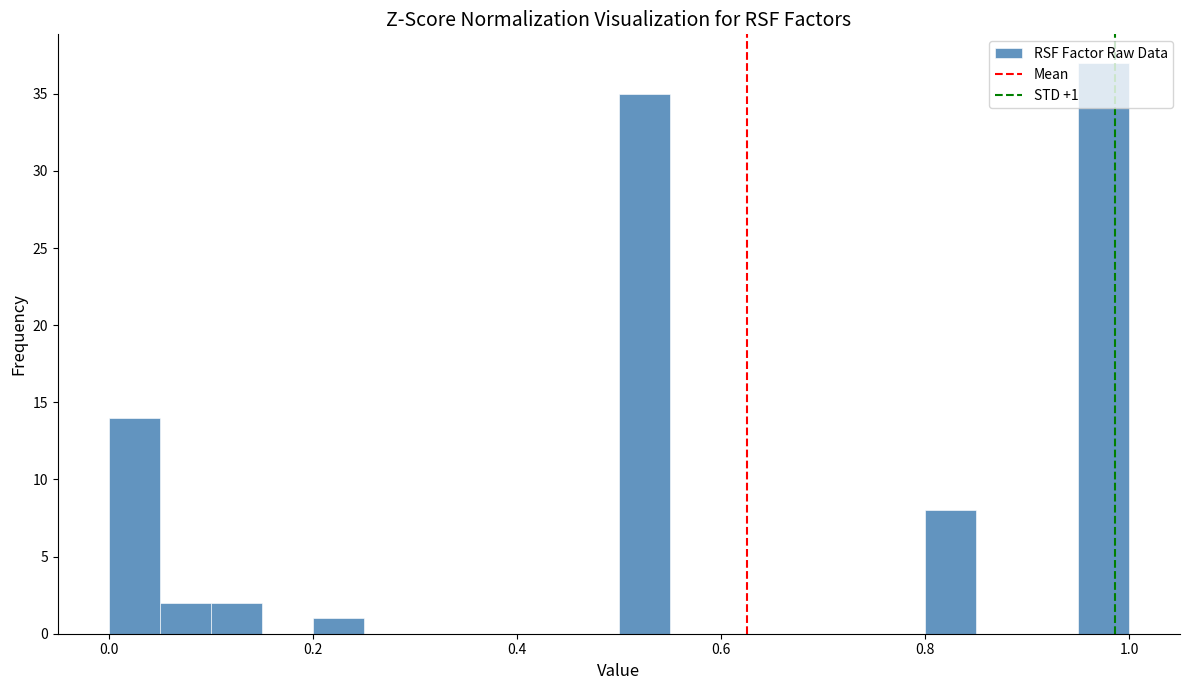

Read against the x-axis, roughly where is the centre of the tallest bar?

0.98